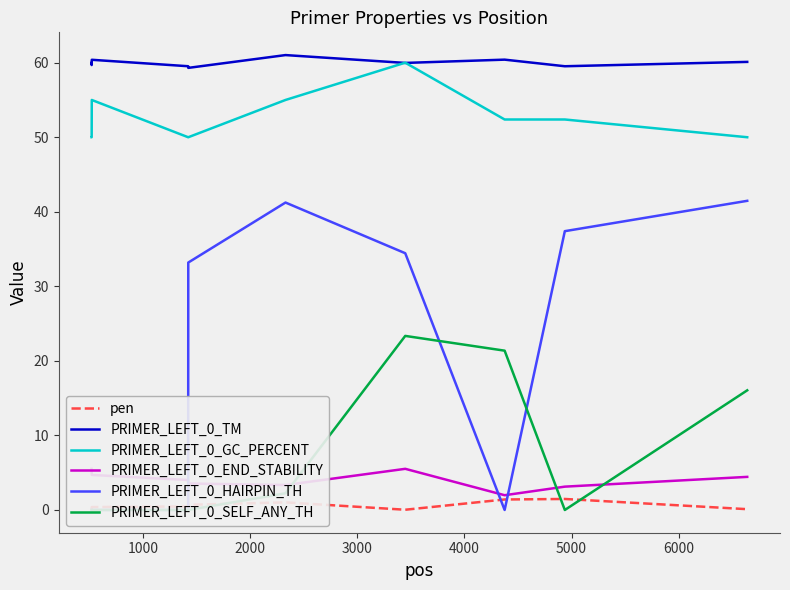

Which series has the largest total across all categories?

PRIMER_LEFT_0_TM